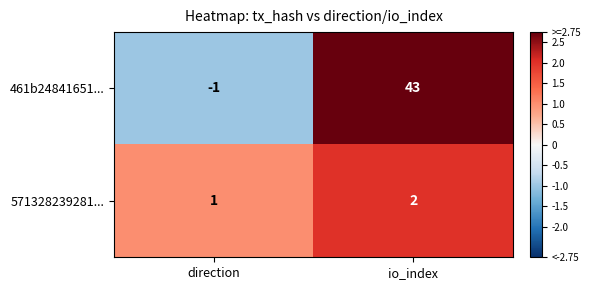

What is the sum of all 571328239281... values?

3